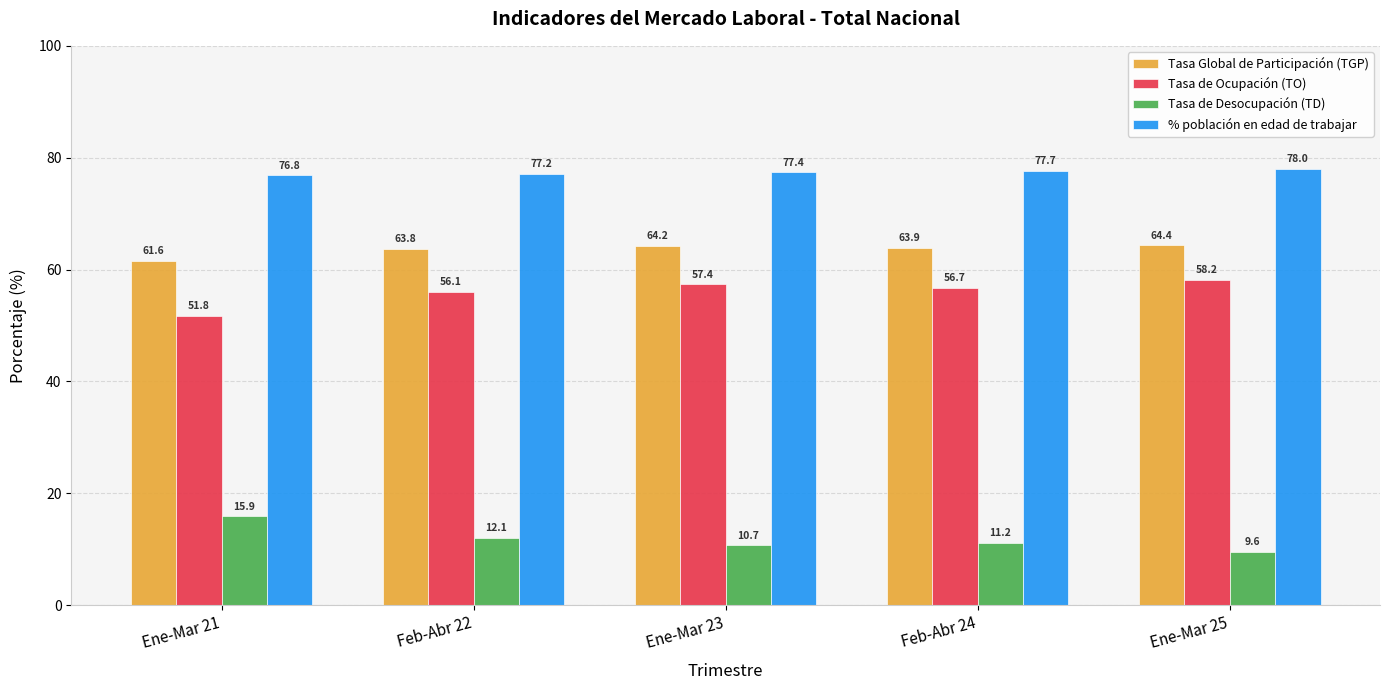

What is the approximate value of Tasa Global de Participación (TGP) at Feb-Abr 24?

63.9